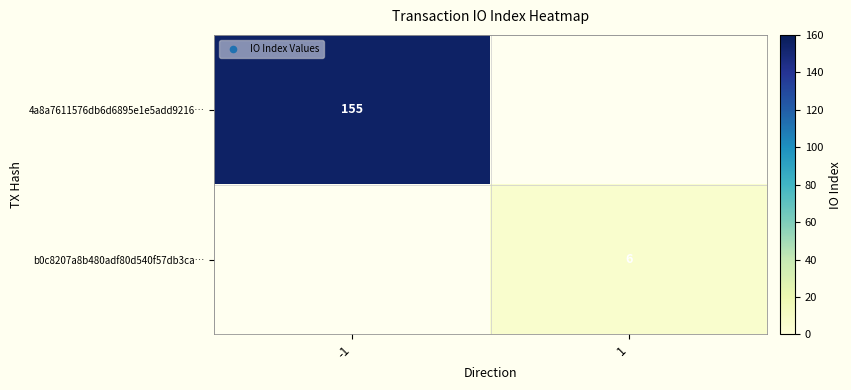

Count the number of categories in the chart.

2